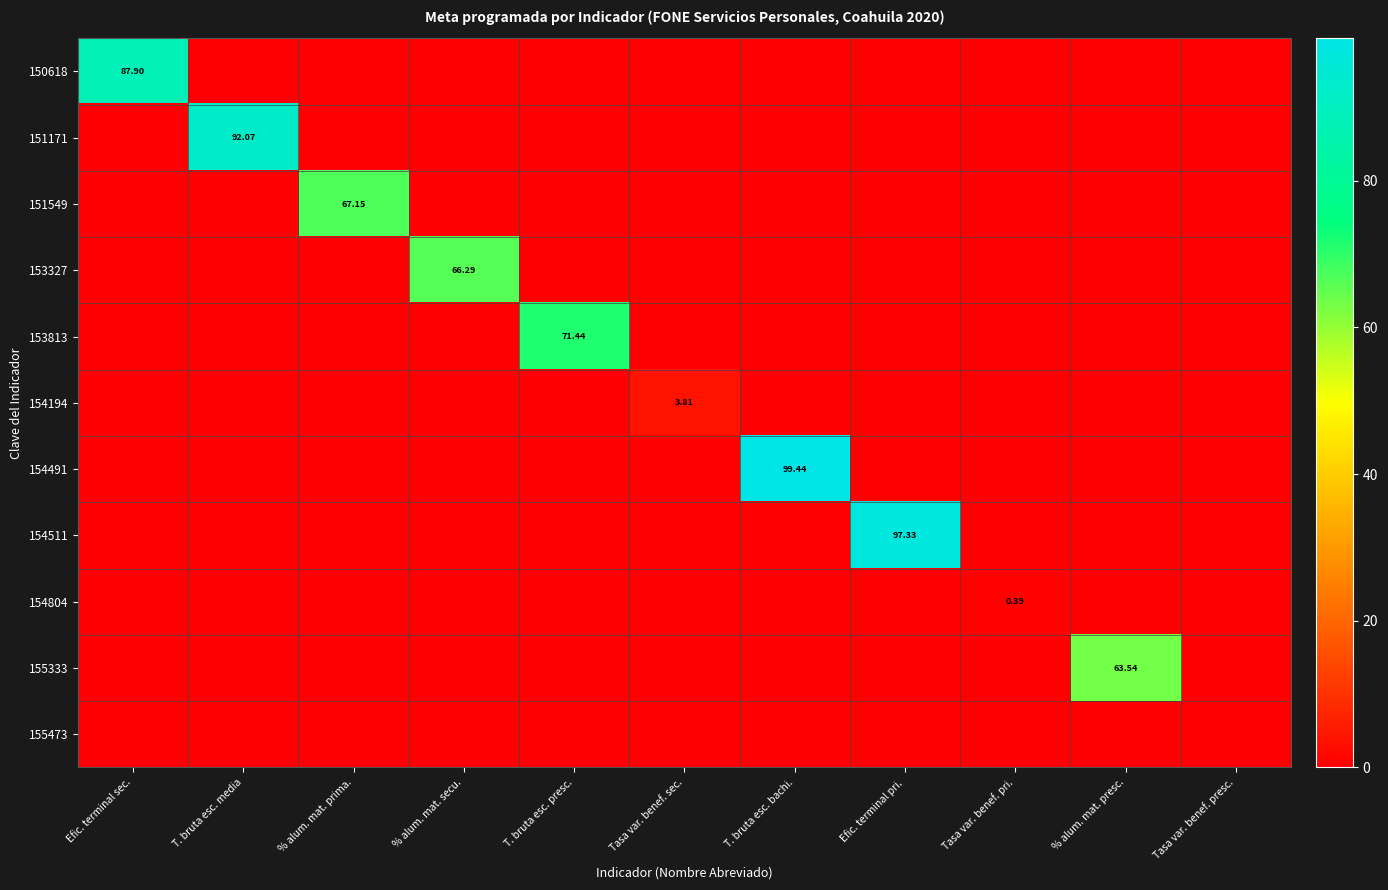

Is it true that 151549 equals 67.1 at % alum. mat. prima.?

True